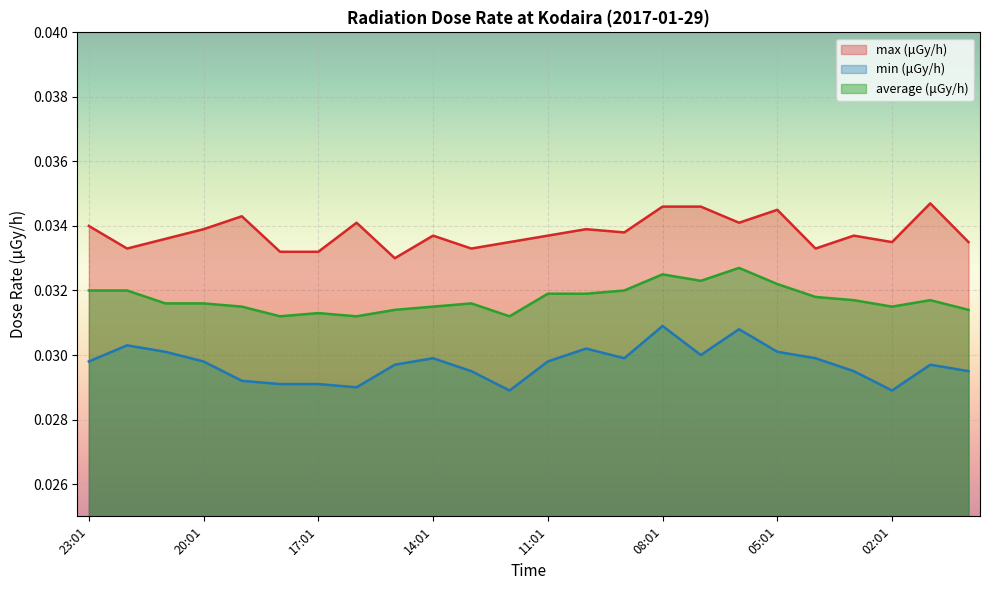

Rank the series by their average value, from highest to lowest.

max (μGy/h), average (μGy/h), min (μGy/h)